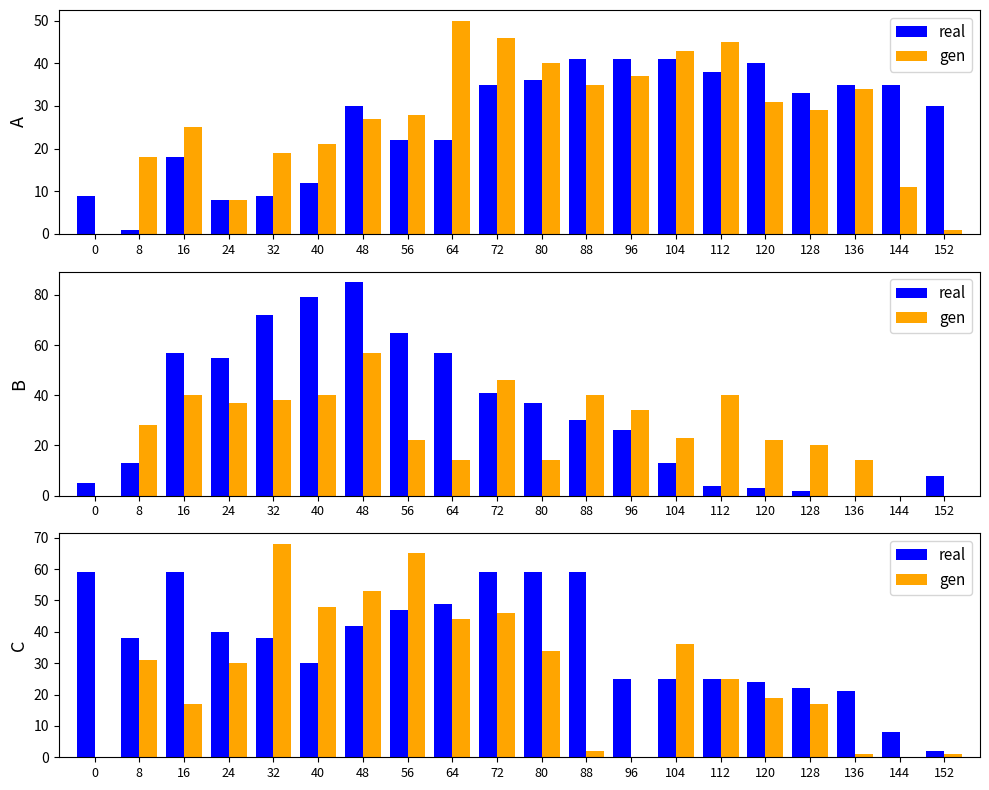

How many groups of bars are there?

20